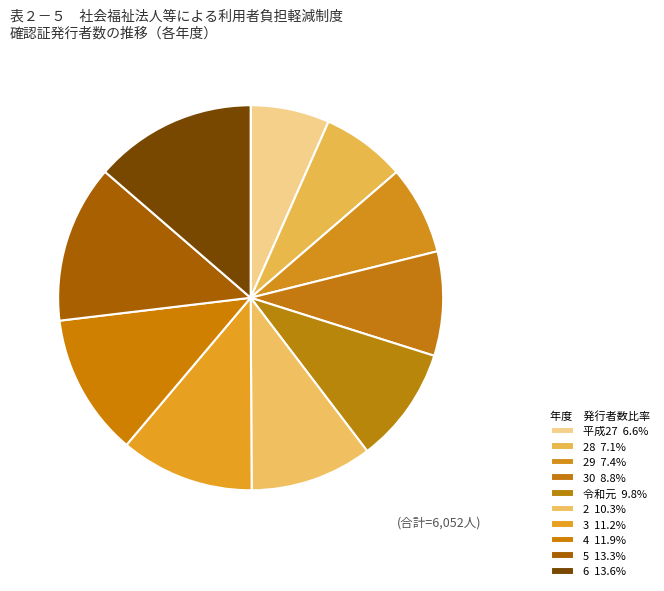

Is there any slice that represents more than half of the pie?

No